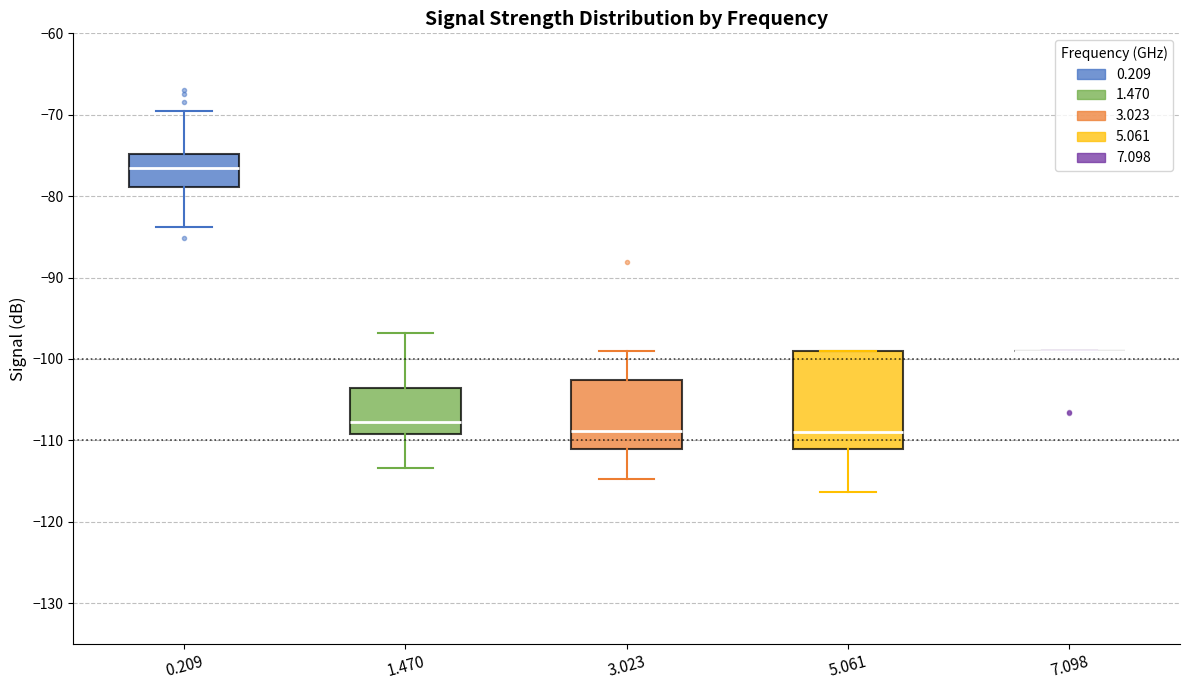

Where does the median line of the box at x = 3.023 sit on the y-axis? The values are not printed on the chart, so give them approximately, as read against the axis.

-109